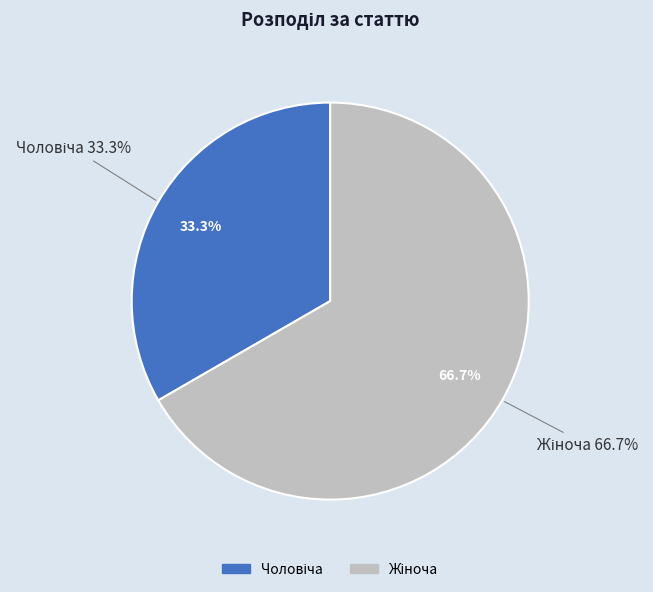

What percentage is the Чоловіча slice, to the nearest percent?

33%